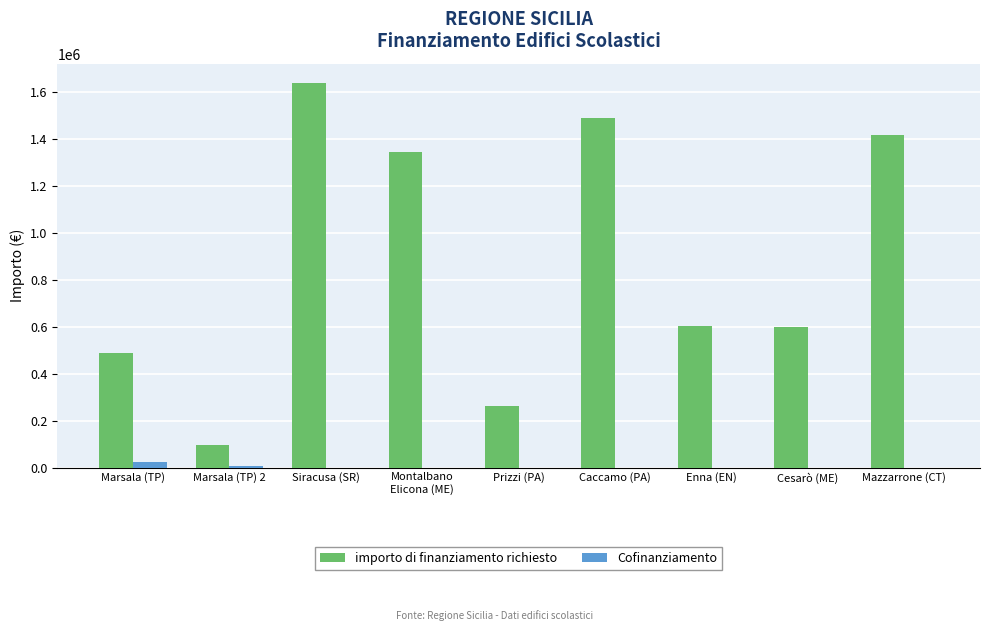

How many distinct data groups are displayed?

2